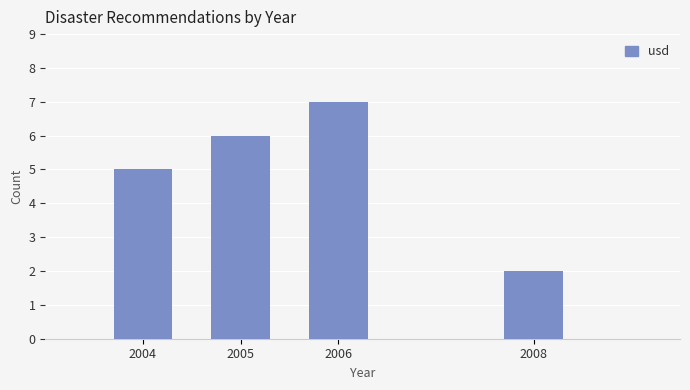

Reading left to right, transcribe all the data shown in this chart.

2004=5	2005=6	2006=7	2008=2